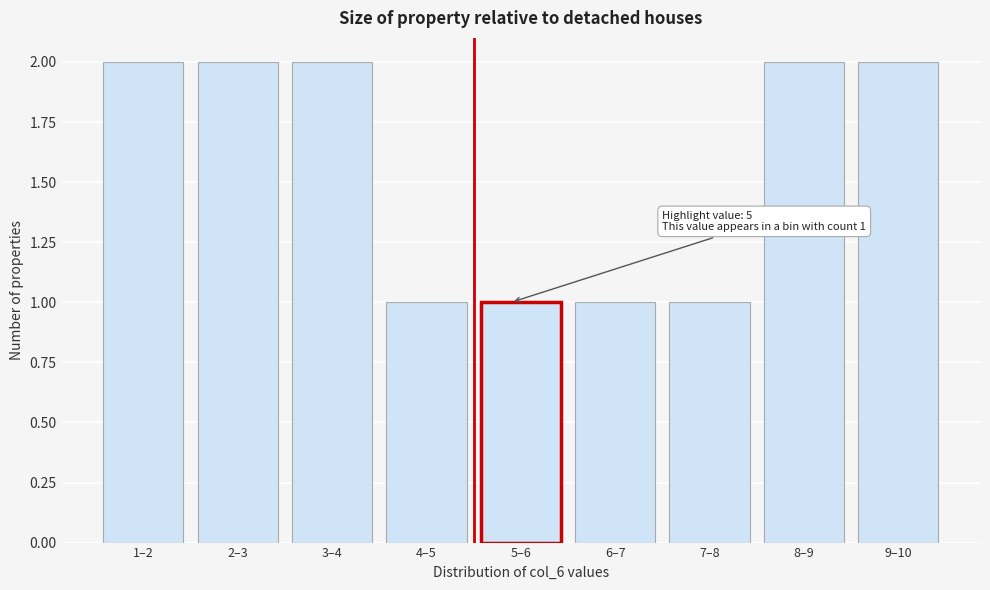

Reading left to right, transcribe all the data shown in this chart.

1–2=2	2–3=2	3–4=2	4–5=1	5–6=1	6–7=1	7–8=1	8–9=2	9–10=2